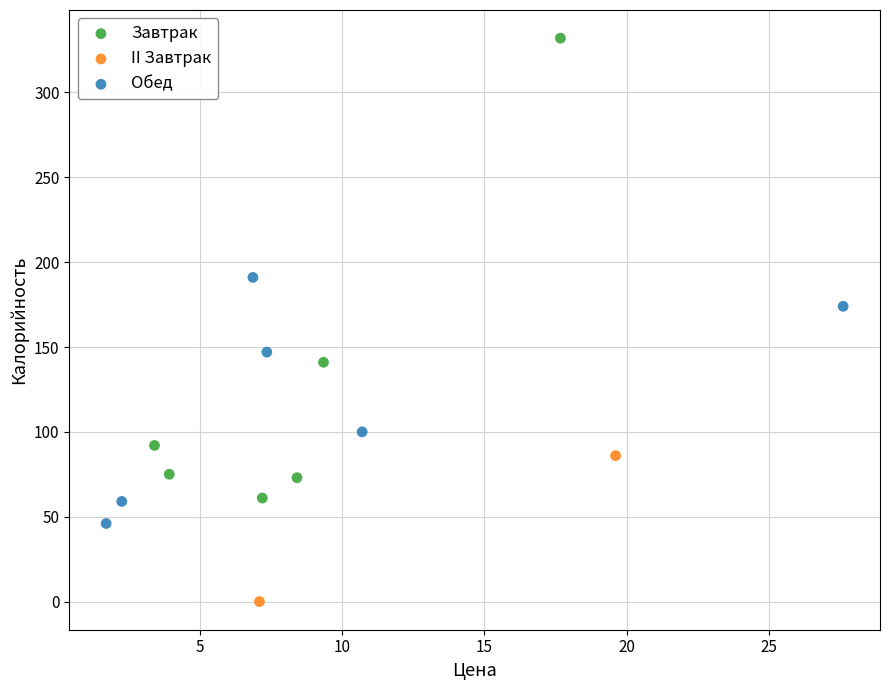

What are all the series names shown in the legend?

Завтрак, II Завтрак, Обед